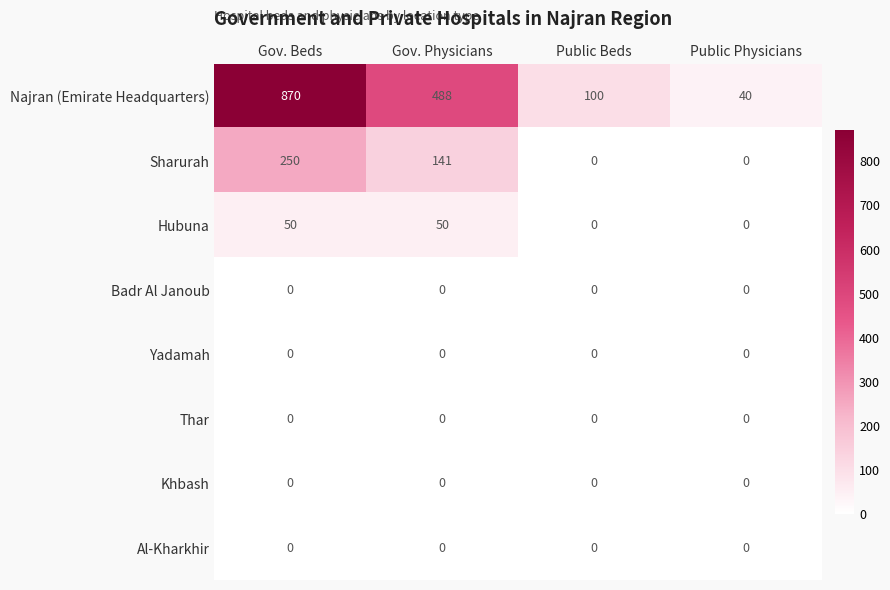

Which category has the highest value in the Sharurah series?

Gov. Beds